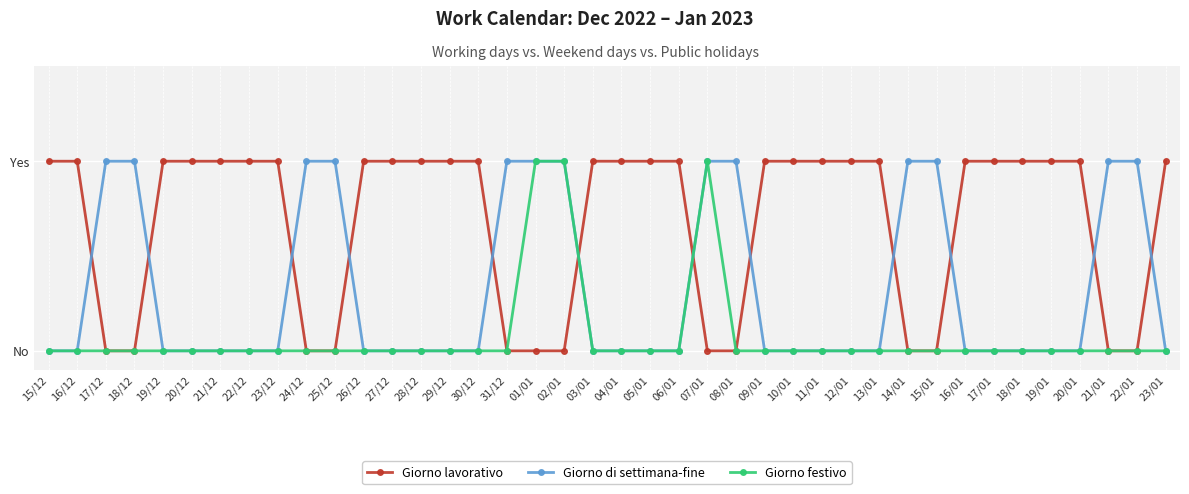

Reading left to right, extract all data points from this chart.

Giorno lavorativo: 1	1	0	0	1	1	1	1	1	0	0	1	1	1	1	1	0	0	0	1	1	1	1	0	0	1	1	1	1	1	0	0	1	1	1	1	1	0	0	1
Giorno di settimana-fine: 0	0	1	1	0	0	0	0	0	1	1	0	0	0	0	0	1	1	1	0	0	0	0	1	1	0	0	0	0	0	1	1	0	0	0	0	0	1	1	0
Giorno festivo: 0	0	0	0	0	0	0	0	0	0	0	0	0	0	0	0	0	1	1	0	0	0	0	1	0	0	0	0	0	0	0	0	0	0	0	0	0	0	0	0